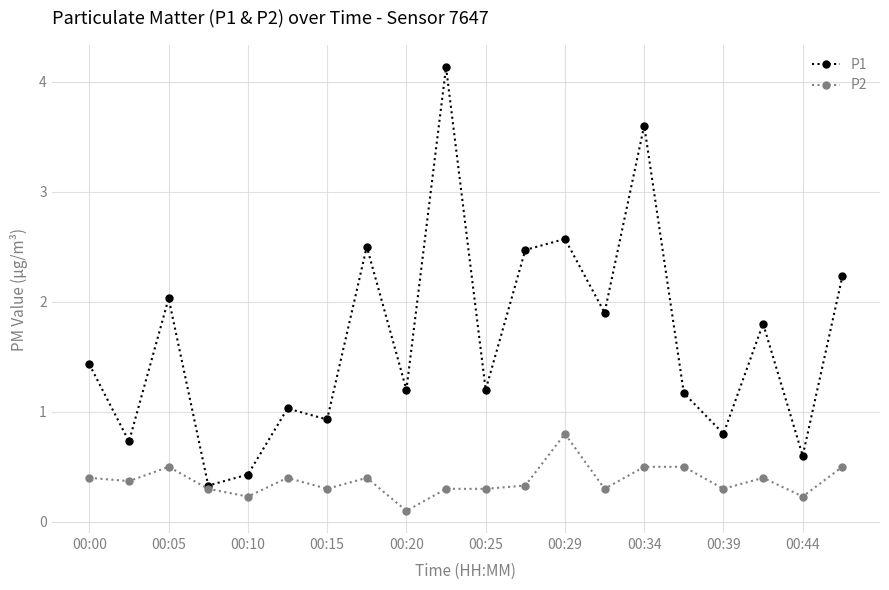

True or false: P1 has more than 1 points higher than both neighbors.

True